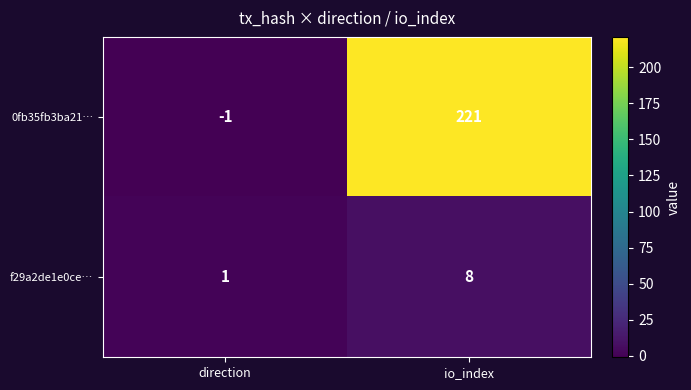

The value of 0fb35fb3ba21… at direction is -2. True or false?

False